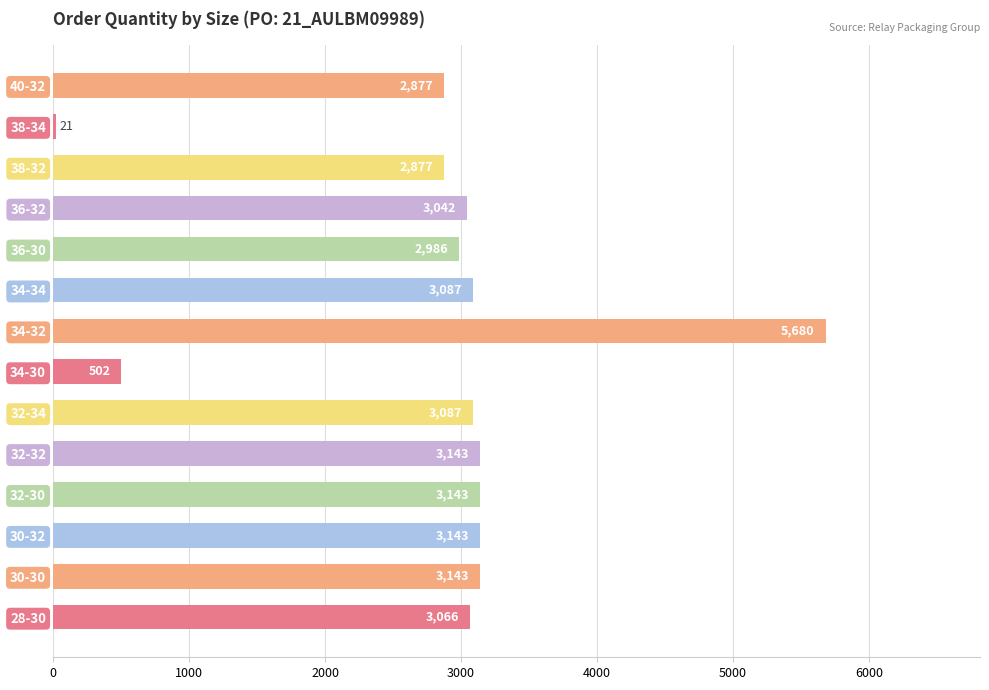

Which has a higher value, 40-32 or 36-30?

36-30